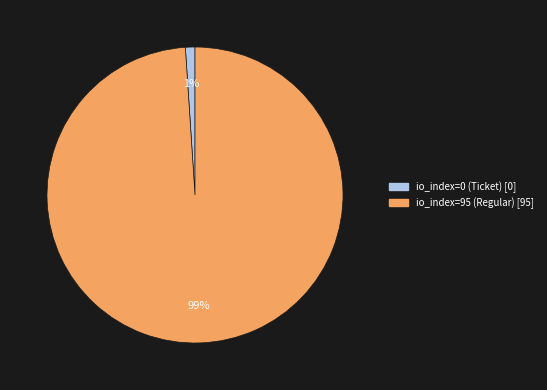

True or false: io_index=95 (Regular) accounts for 99% of the total.

True